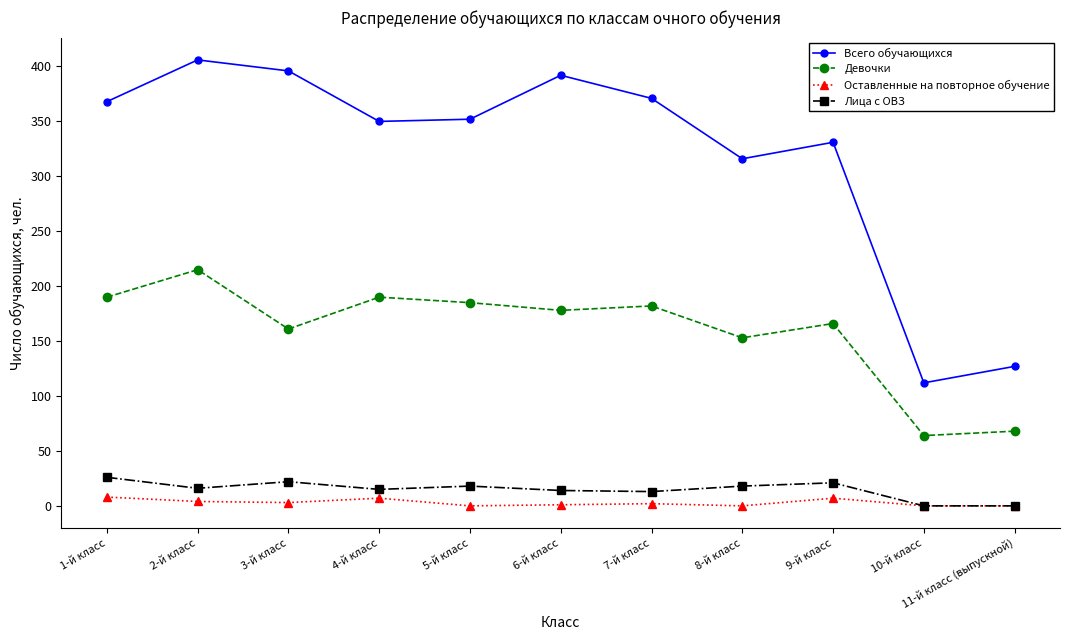

What is the difference between the Девочки values at 7-й класс and 3-й класс?

21